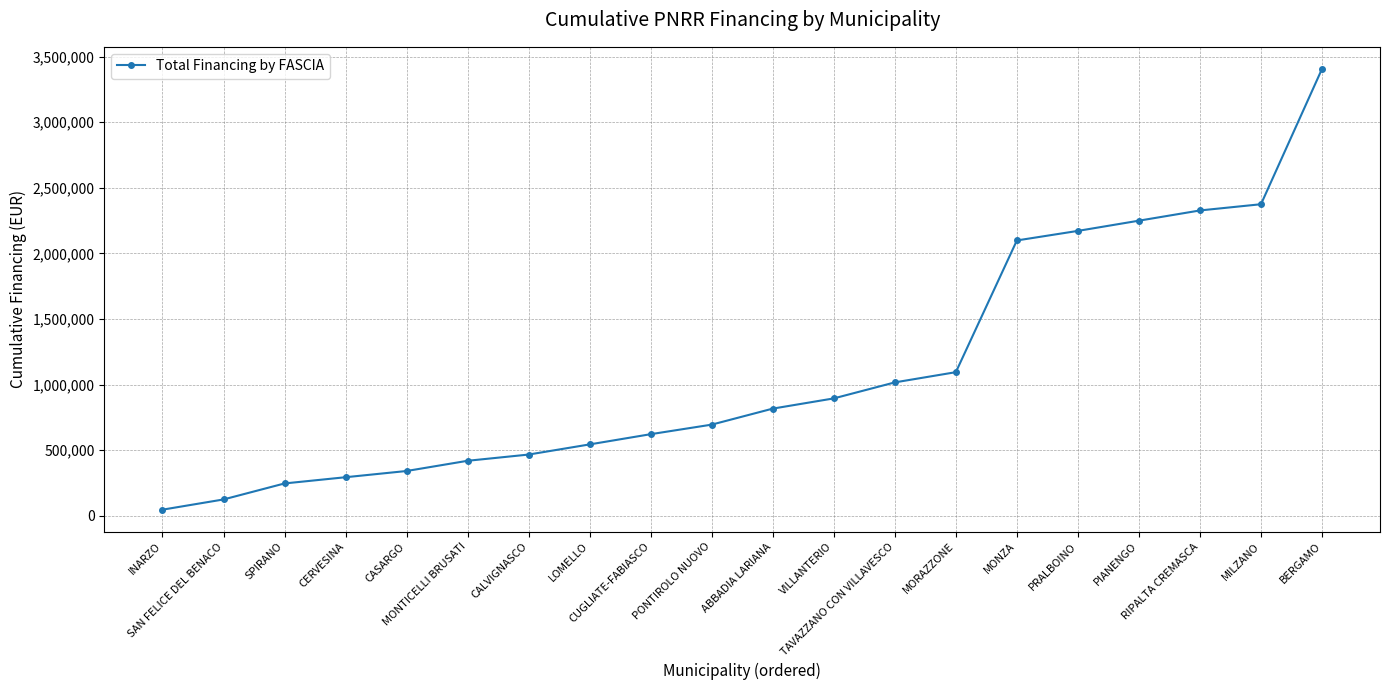

Does the chart display data point markers on the line(s)?

Yes